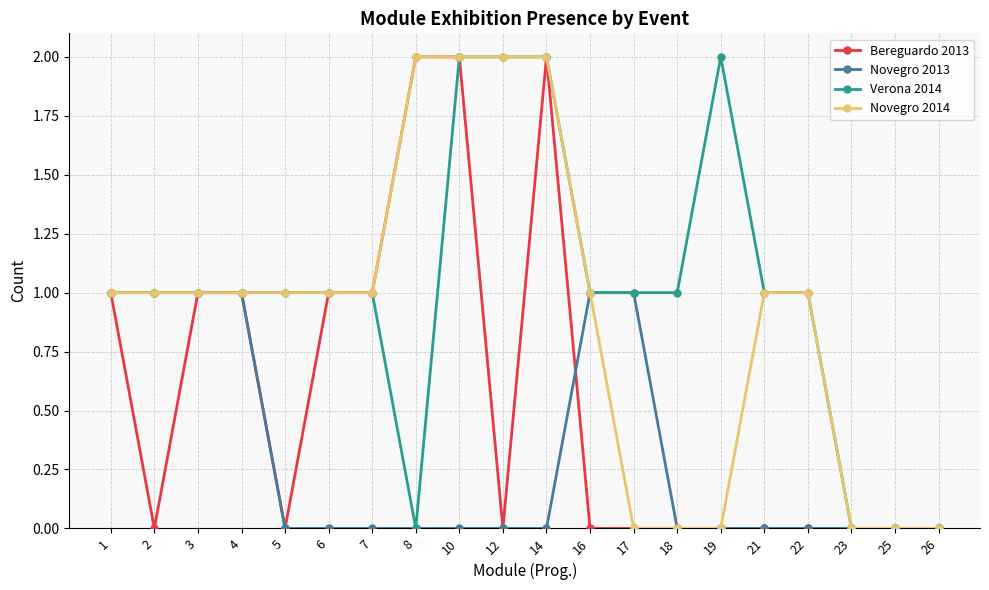

Count the Novegro 2014 values in the range 0 to 1.

16